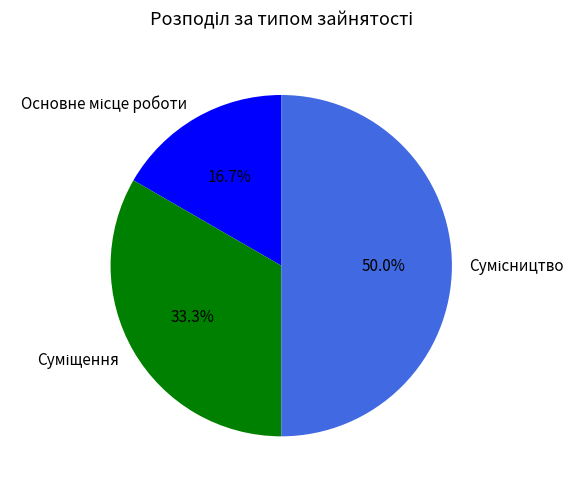

Is it true that Сумісництво is 50% of the pie?

True